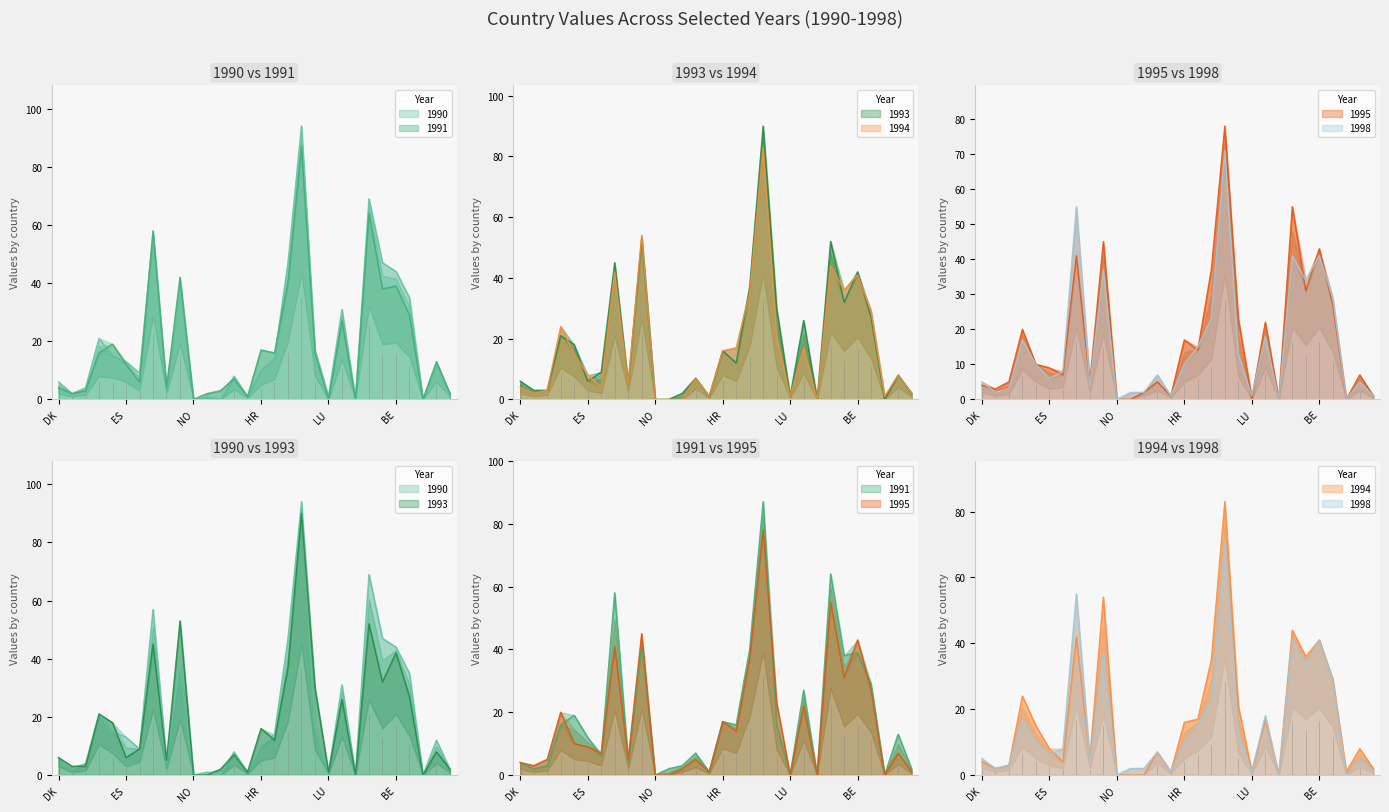

How many lines are shown in the chart?

6